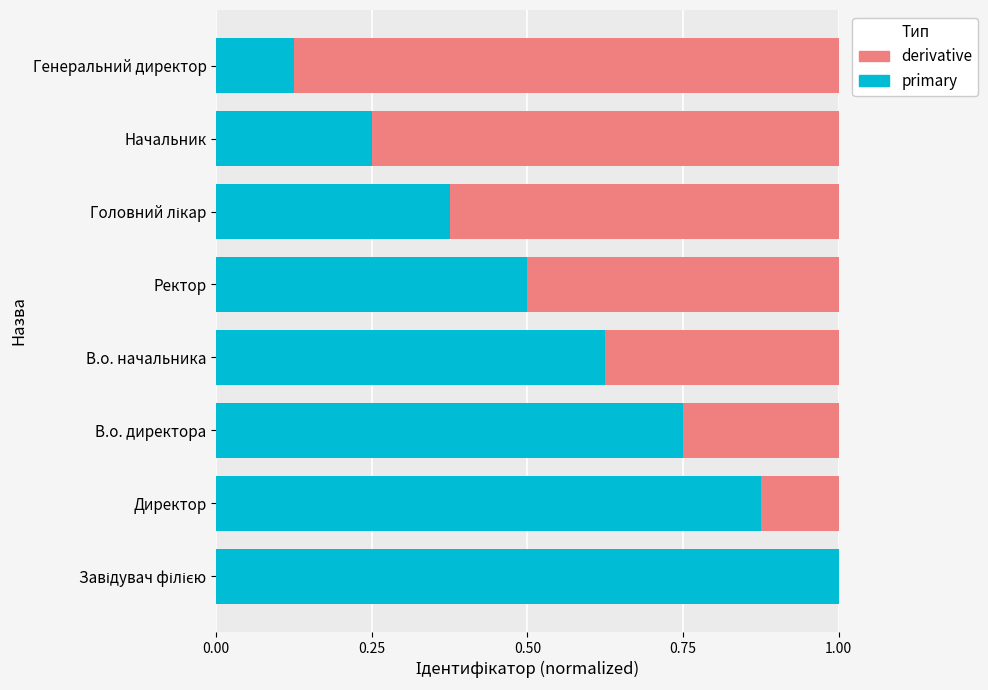

How many primary values are between 0 and 1?

8